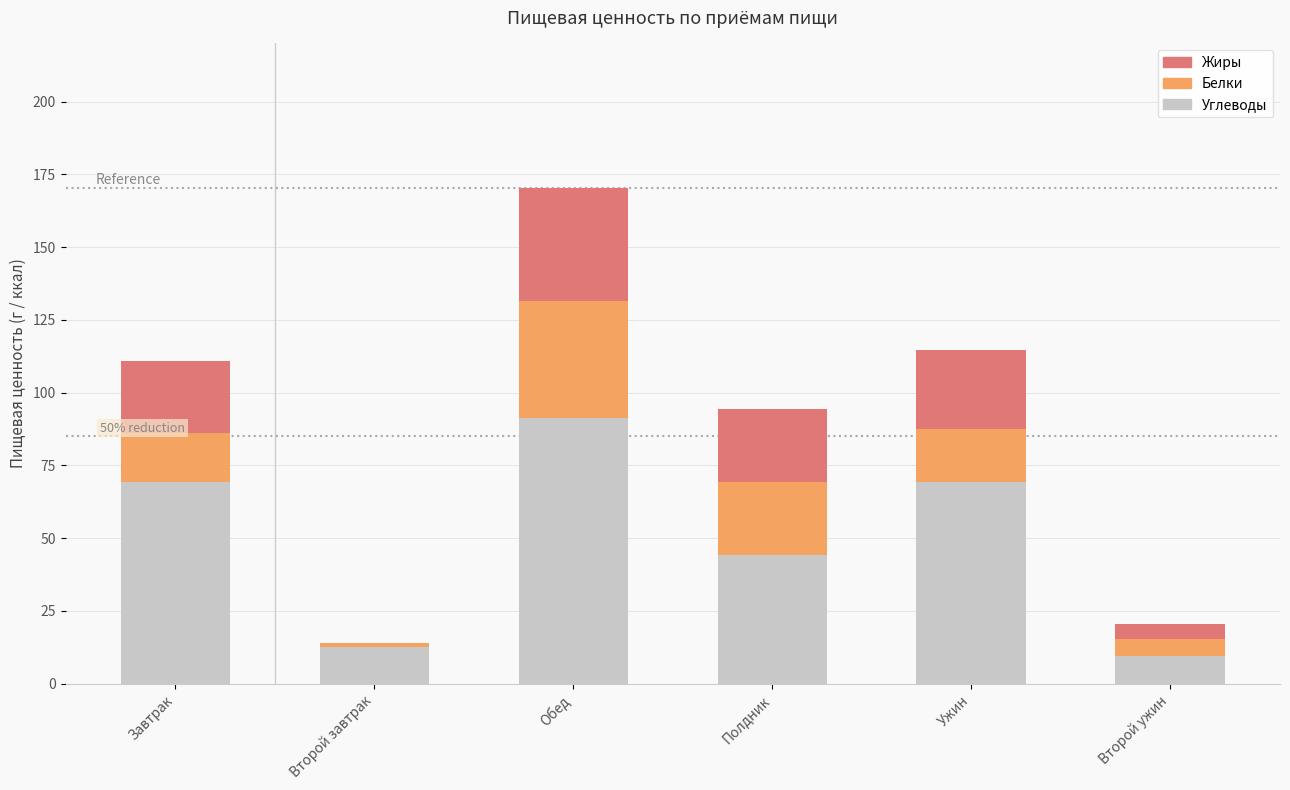

What are all the series names shown in the legend?

Жиры, Белки, Углеводы